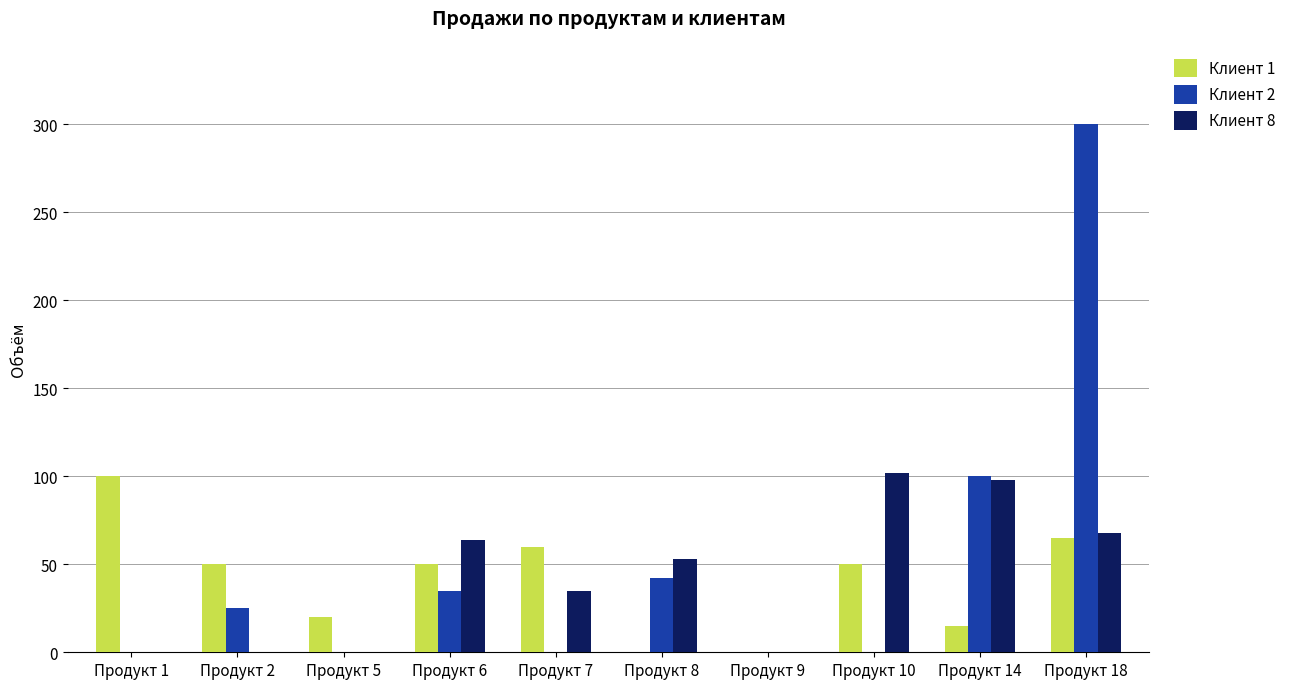

What are all the series names shown in the legend?

Клиент 1, Клиент 2, Клиент 8